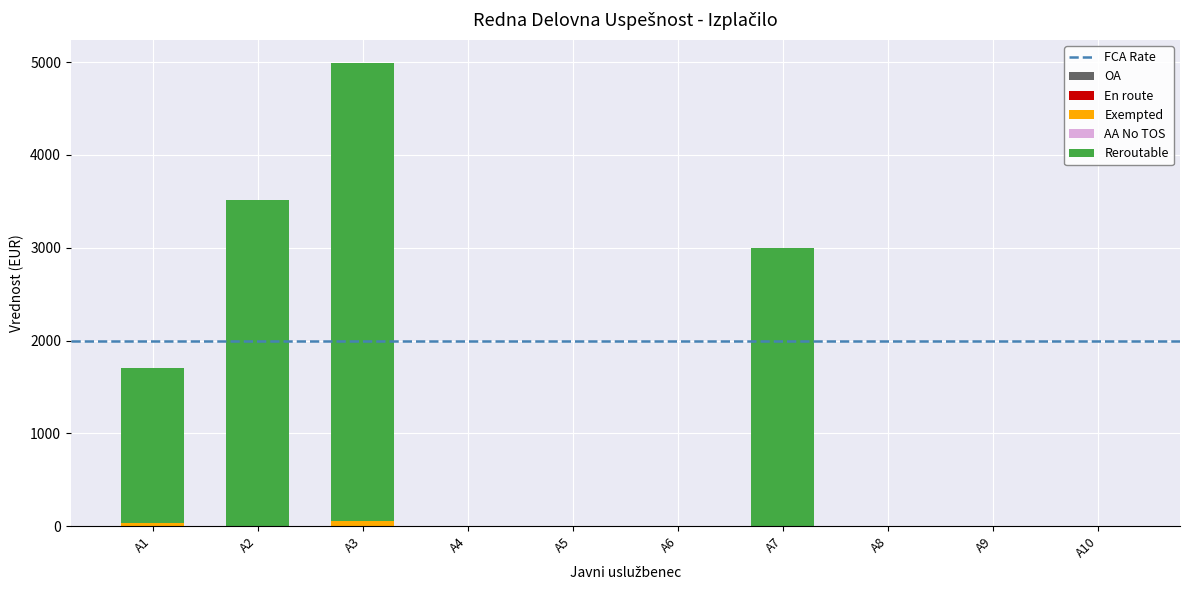

At which category is the sum across all series the highest?

A3